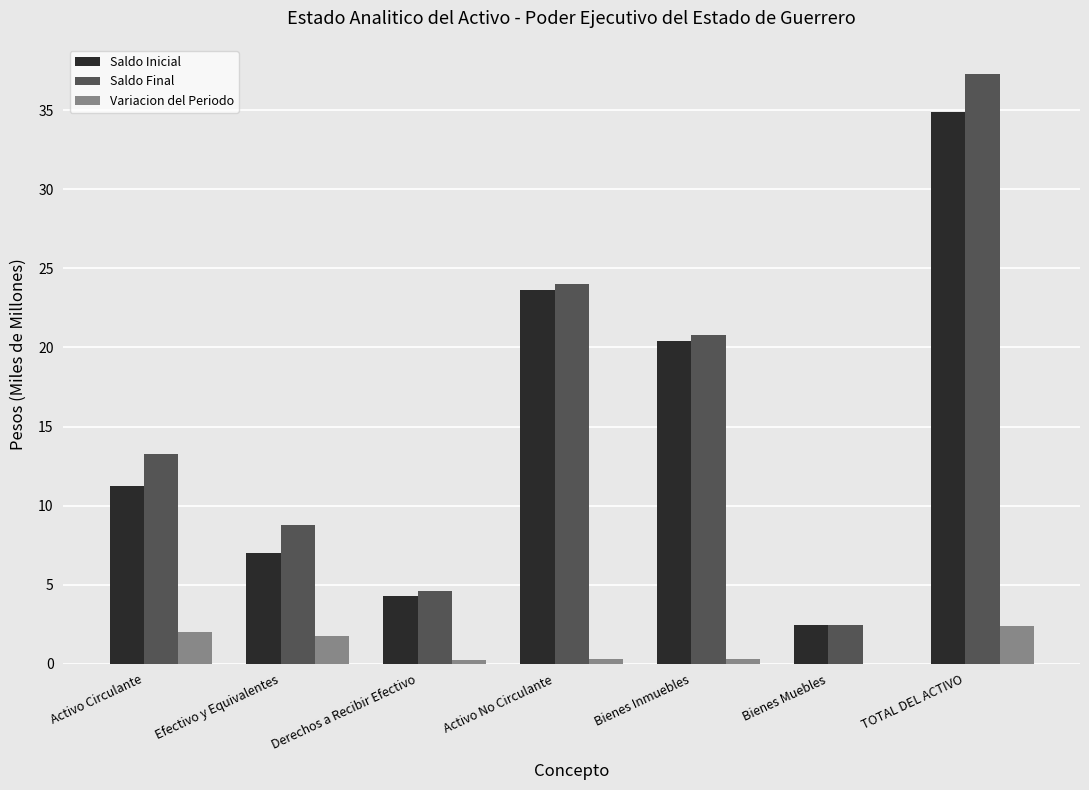

Which category has the highest value across all series?

TOTAL DEL ACTIVO